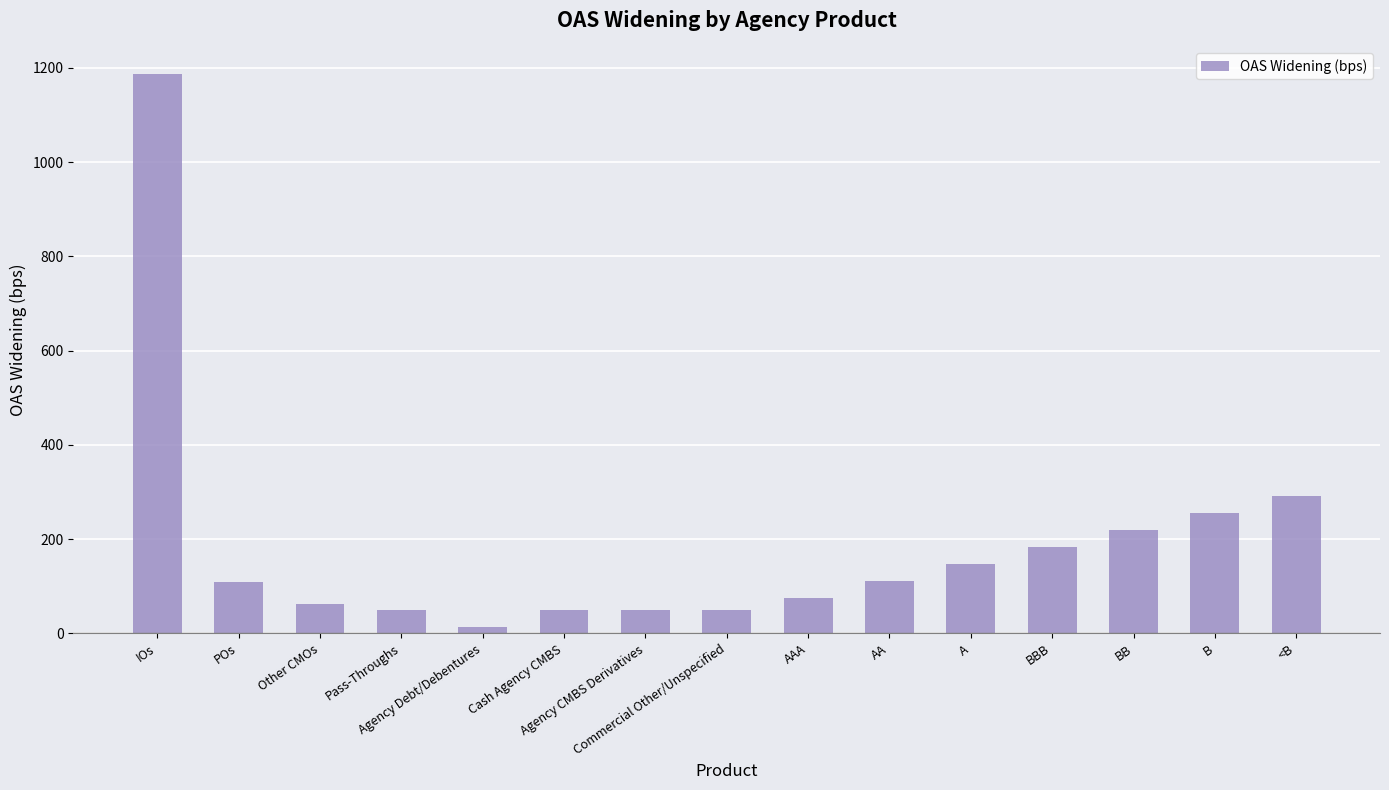

What is the difference between the second highest and minimum values?

278.1